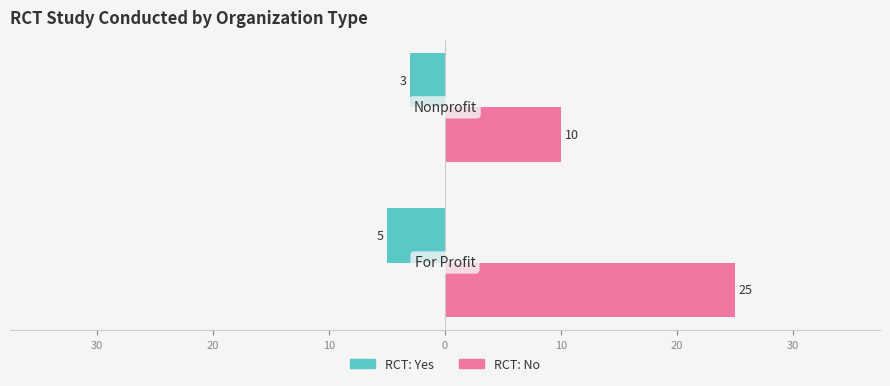

How many values in the RCT: Yes series are below -3?

1